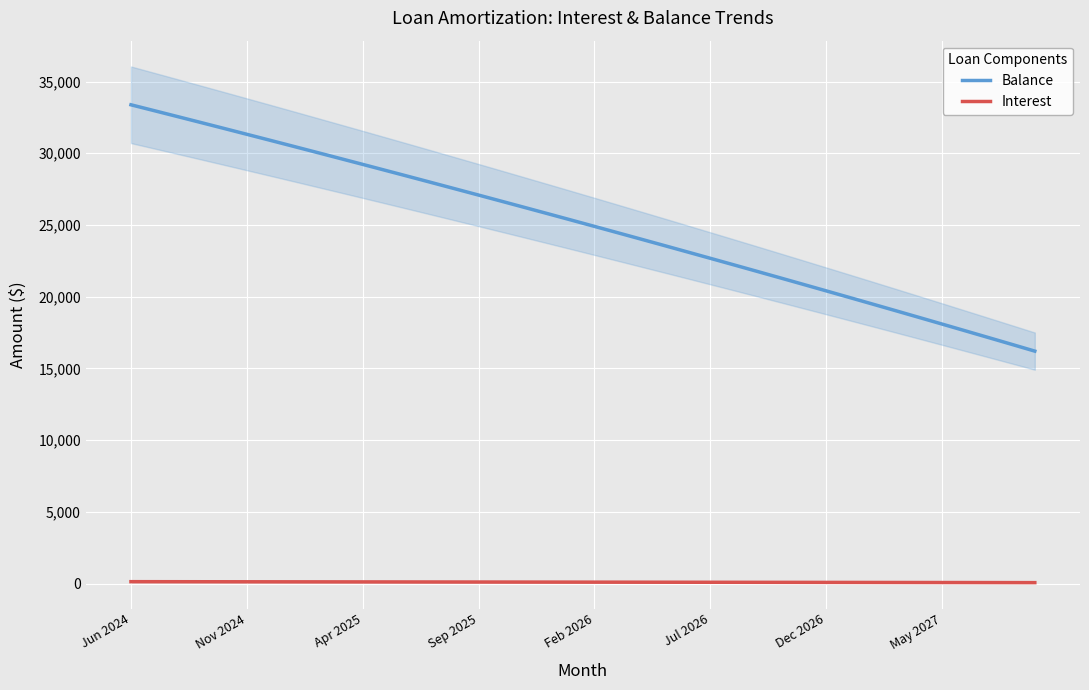

True or false: Balance and Interest intersect in this chart.

False